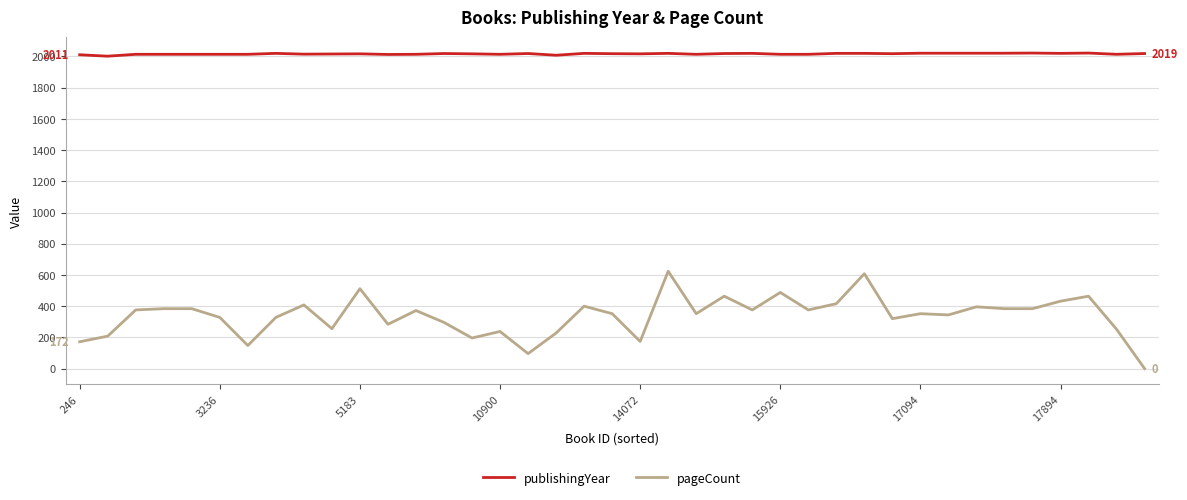

How many positive values does the pageCount series have?

38